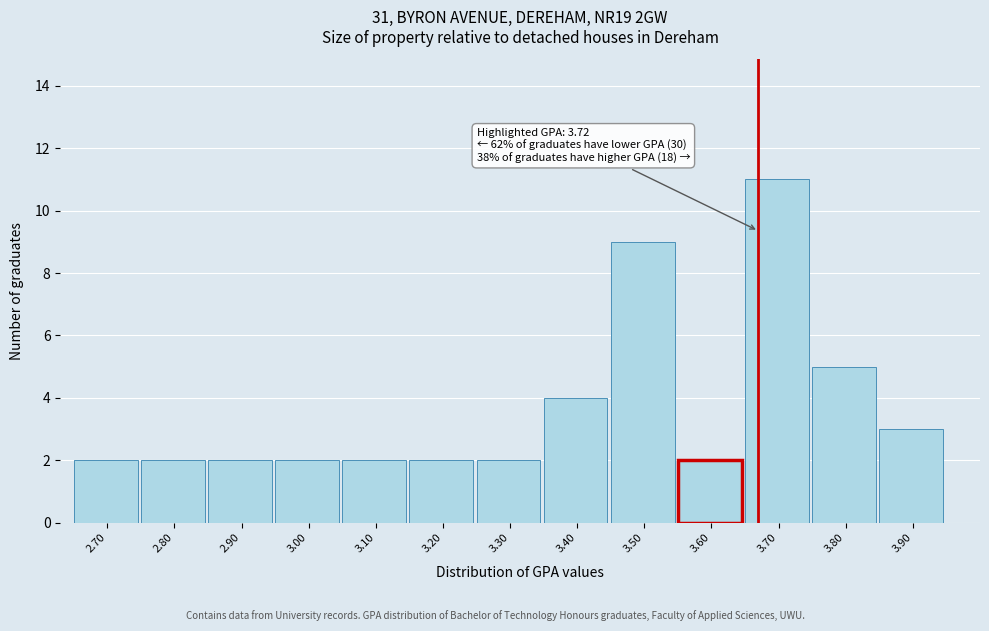

Reading left to right, list all the values displayed in this chart.

2.70=2	2.80=2	2.90=2	3.00=2	3.10=2	3.20=2	3.30=2	3.40=4	3.50=9	3.60=2	3.70=11	3.80=5	3.90=3